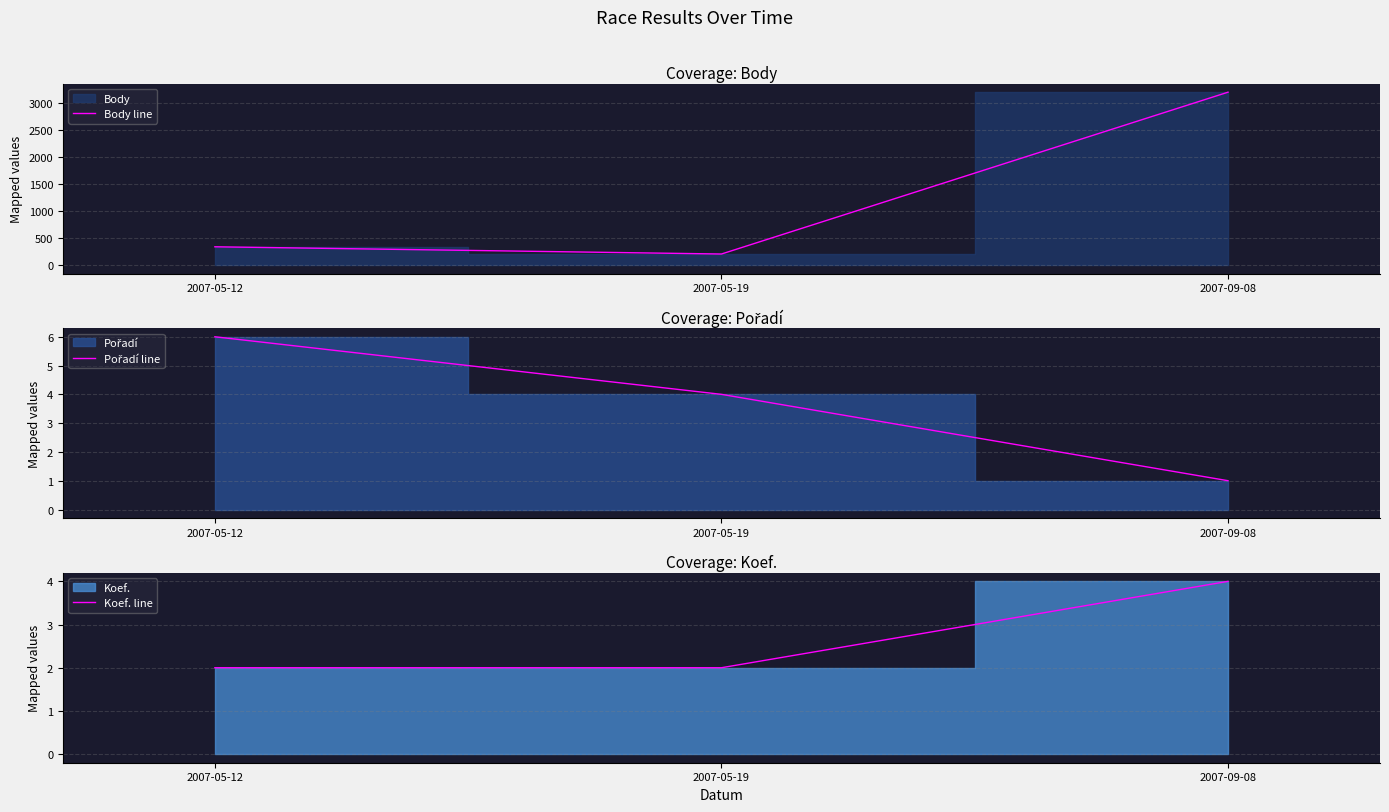

At how many categories does at least one series exceed 2377?

1